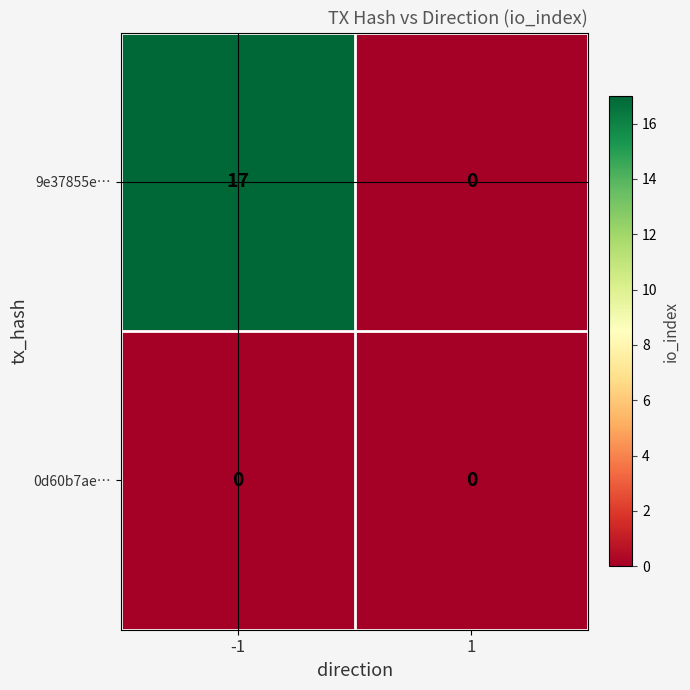

Rank the series by their maximum value, from lowest to highest.

0d60b7ae…, 9e37855e…